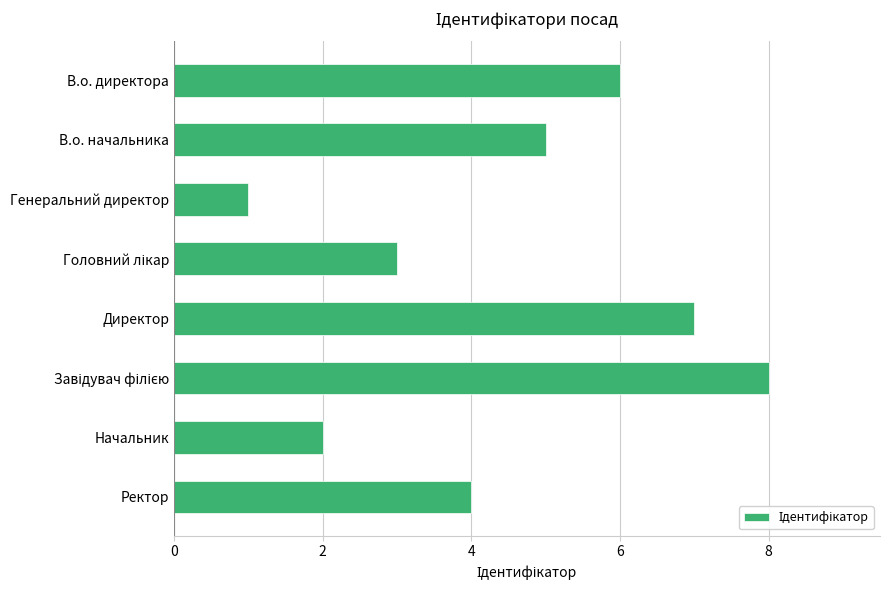

Reading bottom to top, list all the values displayed in this chart.

4	2	8	7	3	1	5	6